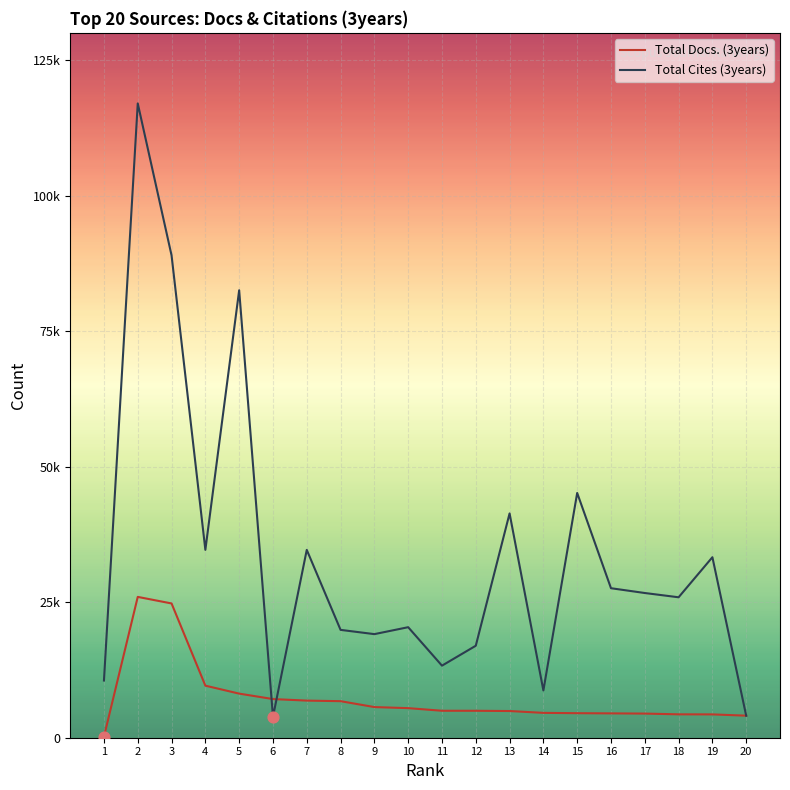

At which category is the sum across all series the highest?

2